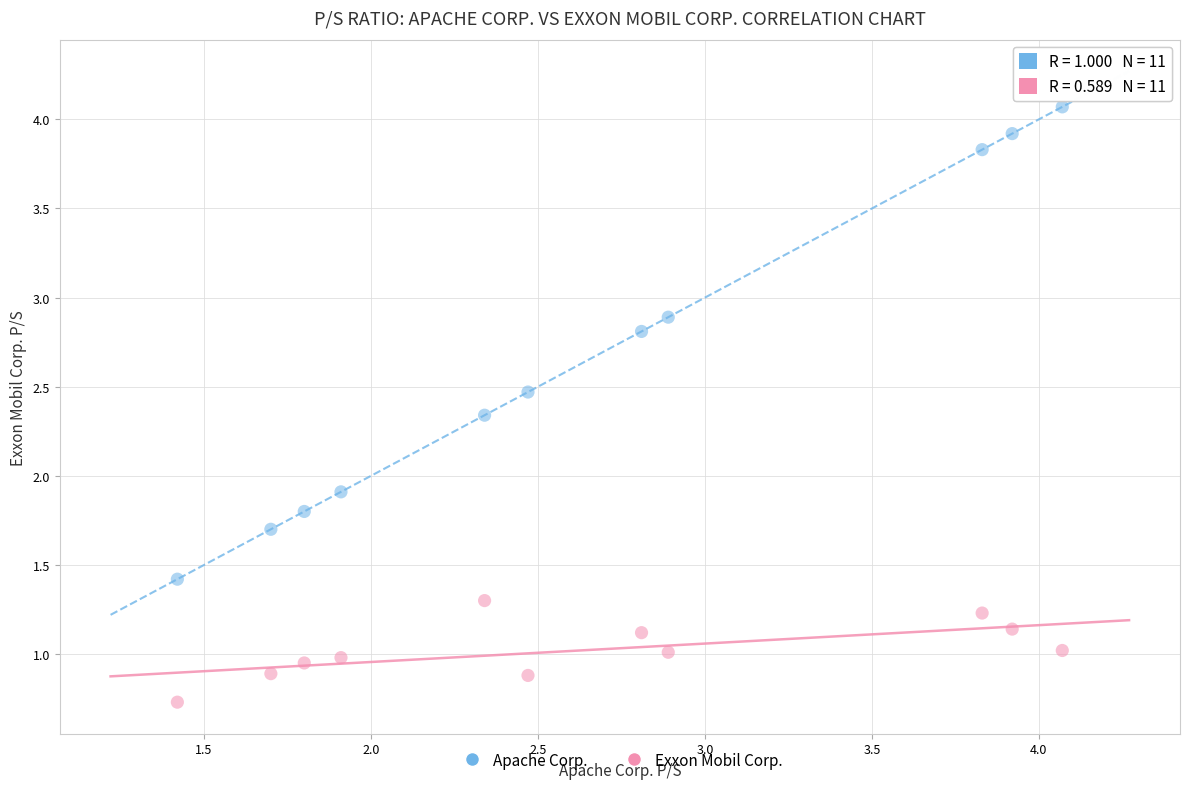

Which series has the largest Y range (max minus min)?

Apache Corp.